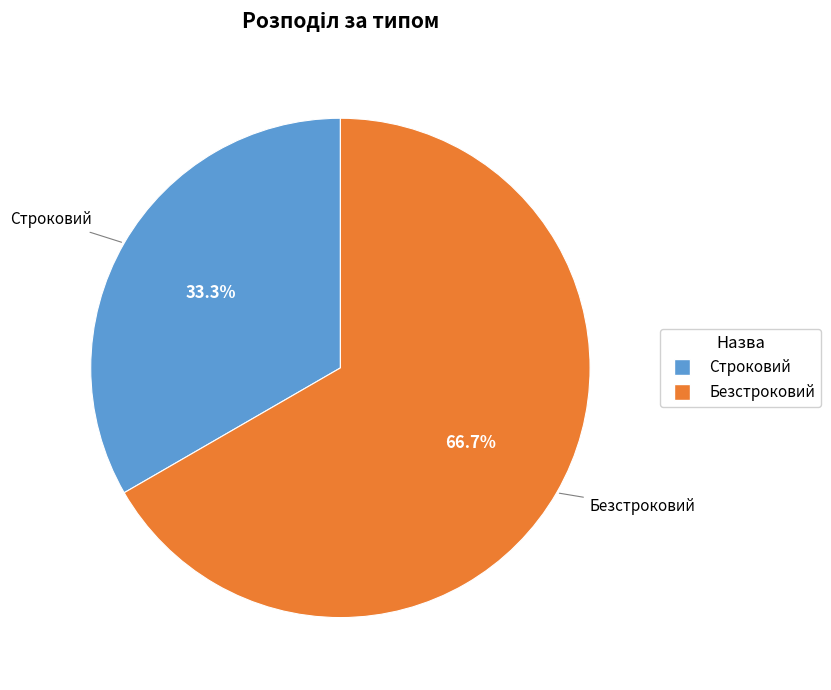

Is it true that Строковий is 23% of the pie?

False